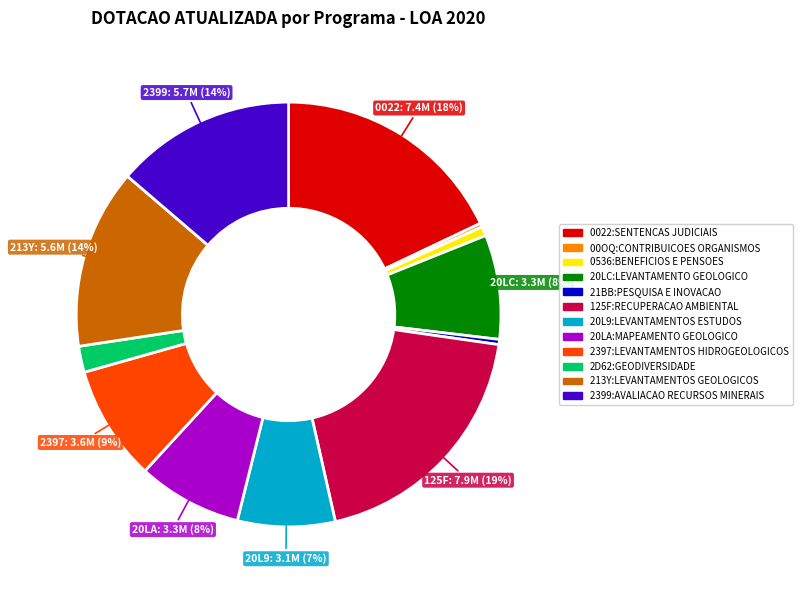

To the nearest percent, what percentage of the pie is 0022:SENTENCAS JUDICIAIS?

18%